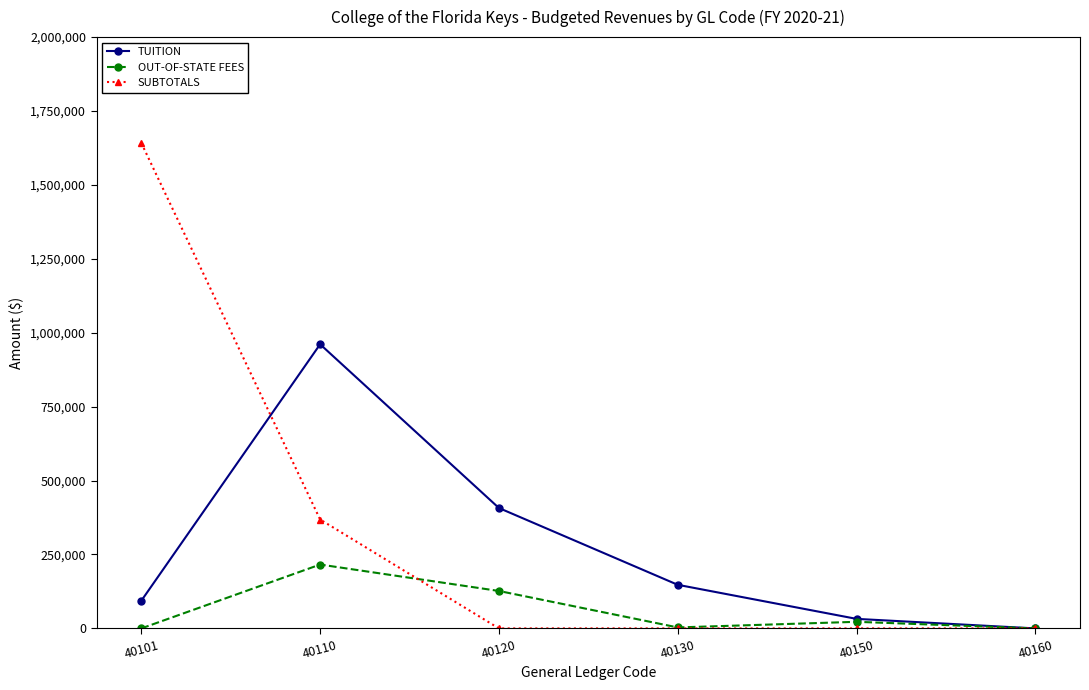

Is it true that TUITION equals 175551 at 40120?

False